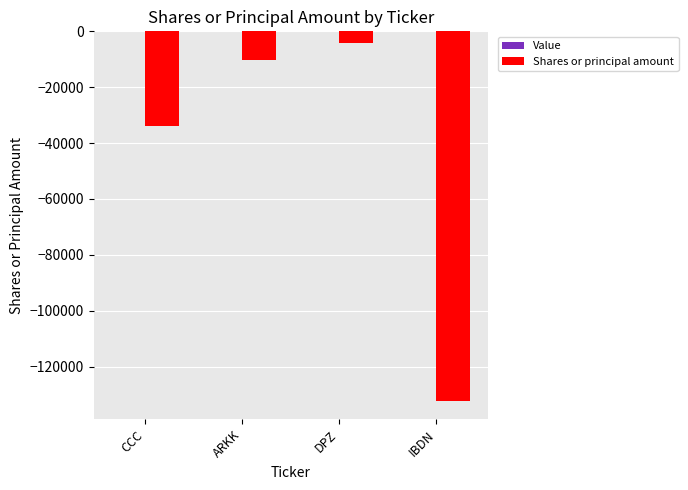

What is the average value?

-45194